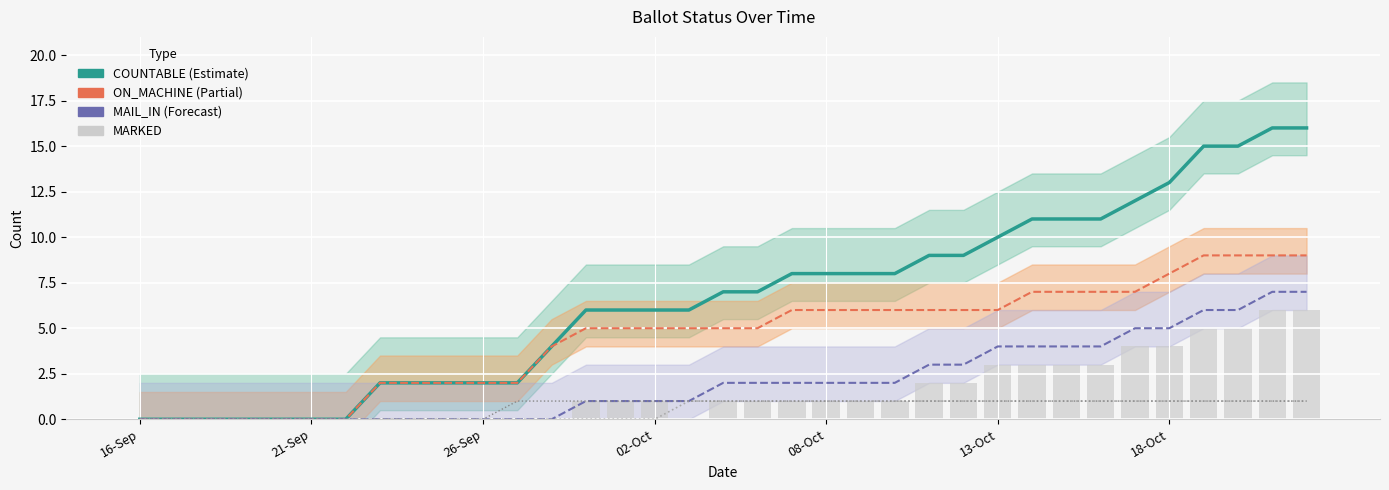

Does the chart contain stacked bars?

No